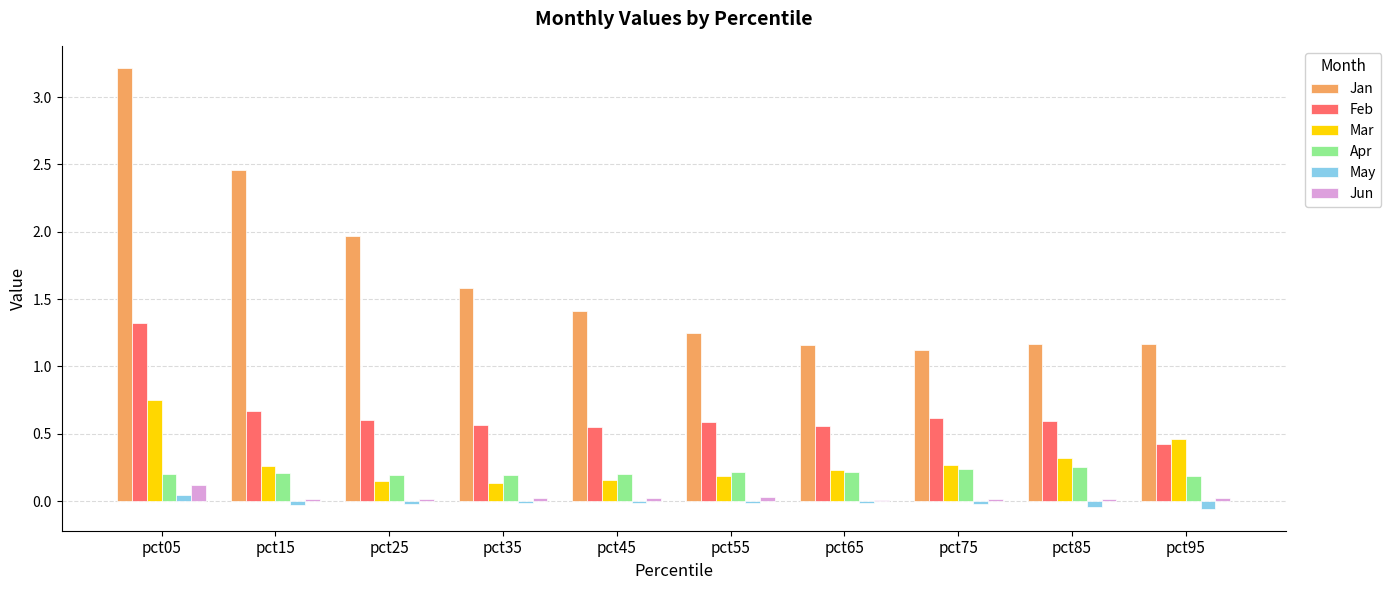

Is it true that Apr equals 0.2 at pct25?

True